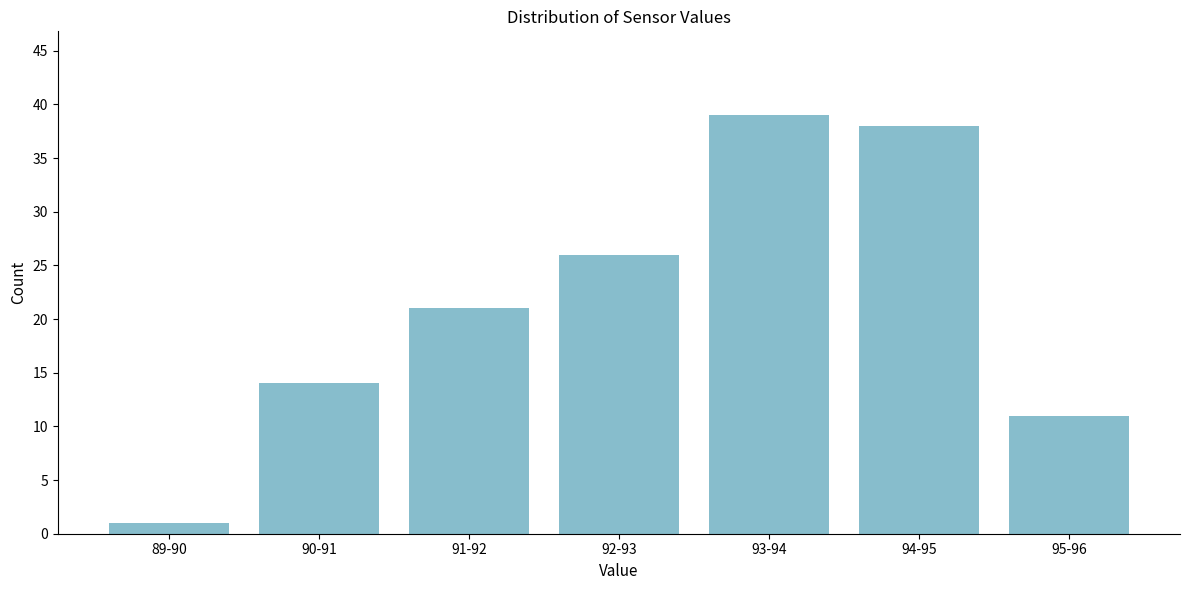

Reading right to left, extract all data points from this chart.

95-96=11	94-95=38	93-94=39	92-93=26	91-92=21	90-91=14	89-90=1